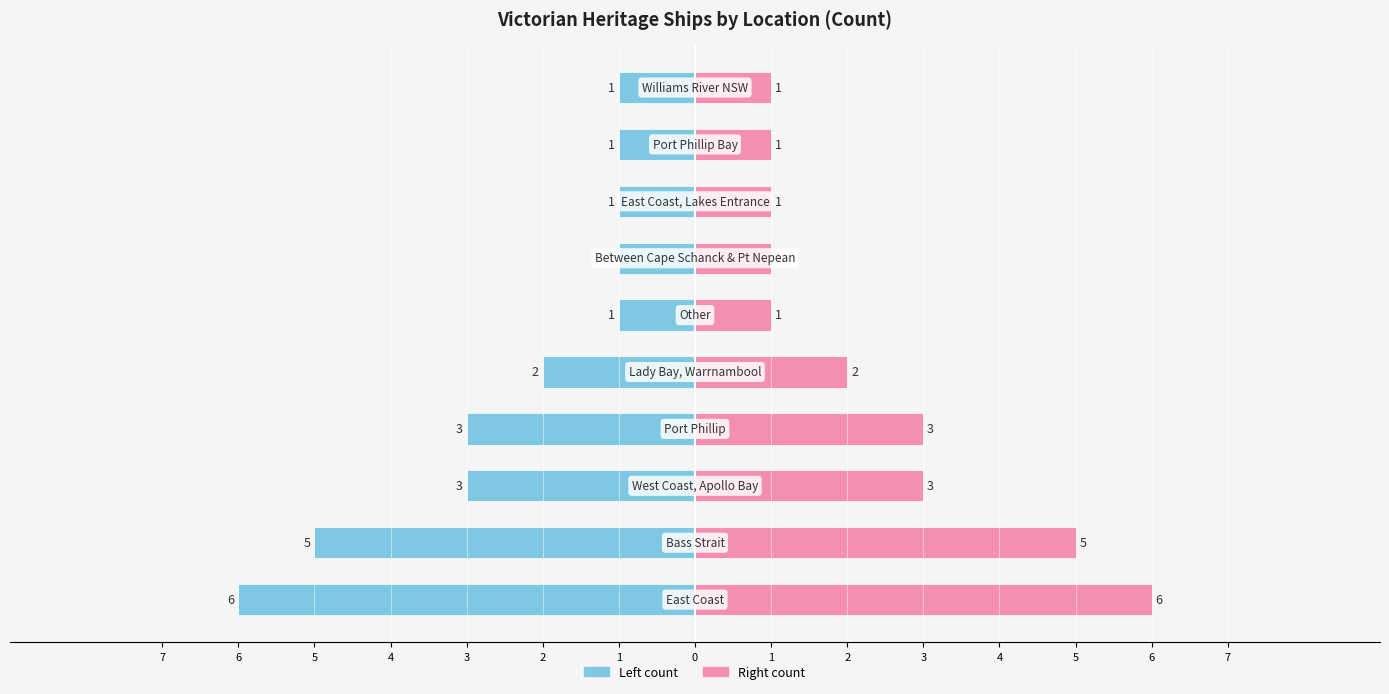

Rank the series by their maximum value, from lowest to highest.

Ship Count (Left), Ship Count (Right)